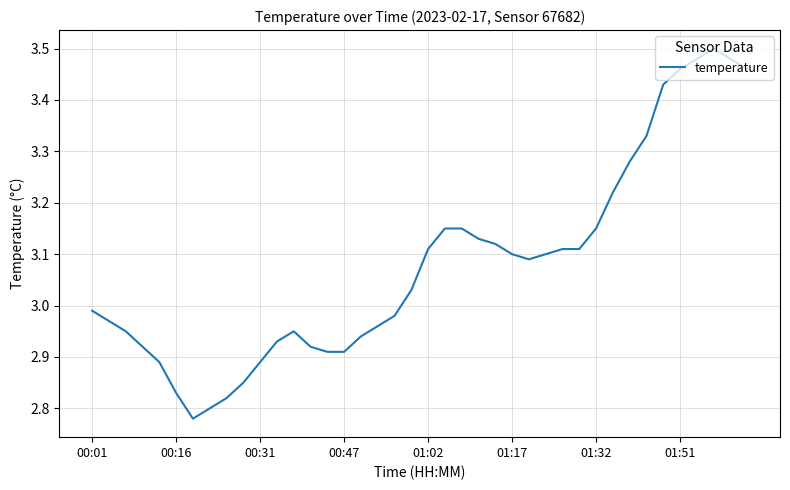

What is the difference between the maximum and second lowest values?

0.7